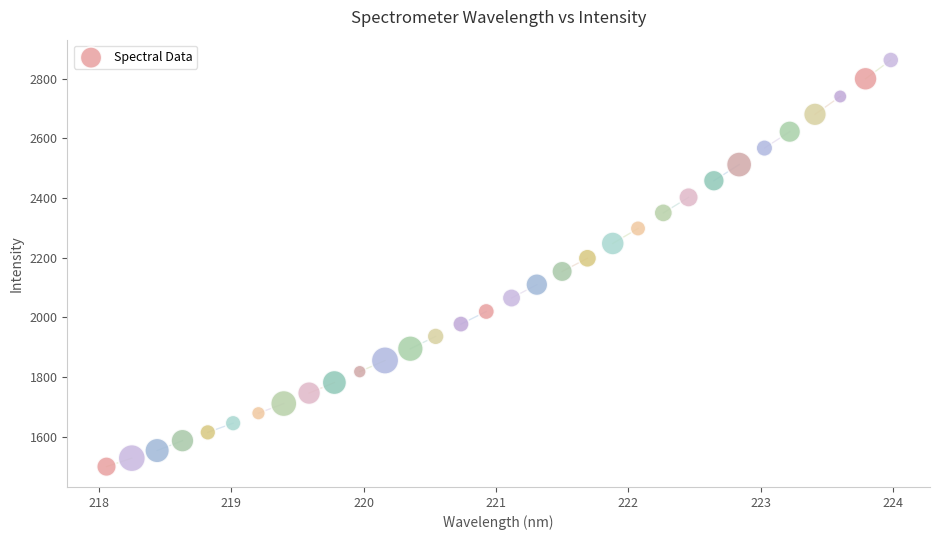

What is the range of Y values (max minus min)?

1361.4